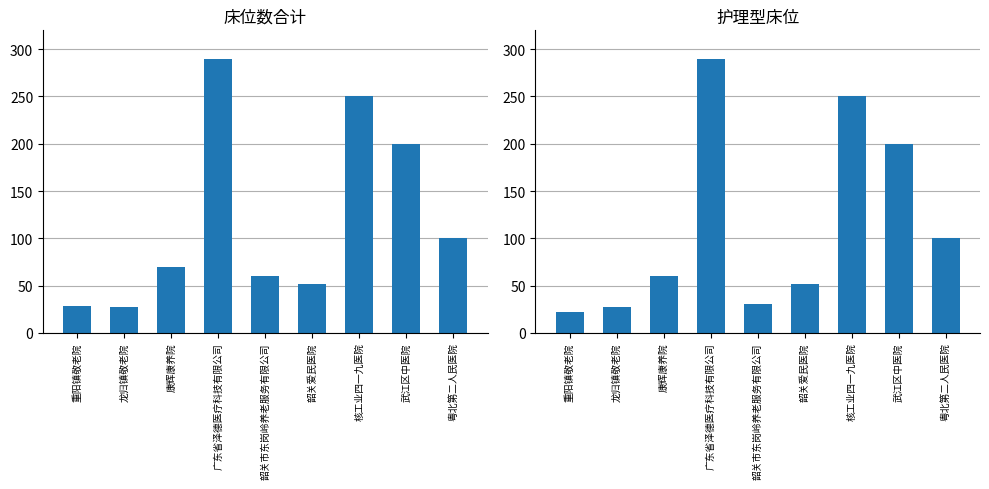

At how many categories does at least one series exceed 263?

1